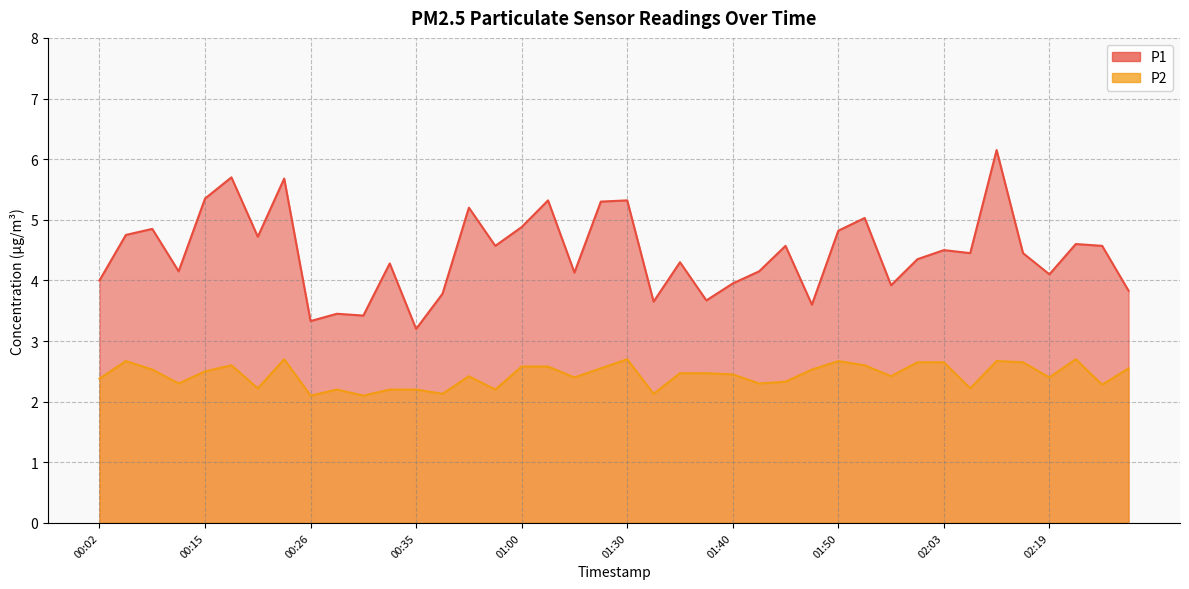

Which label corresponds to the largest value in the chart?

02:11